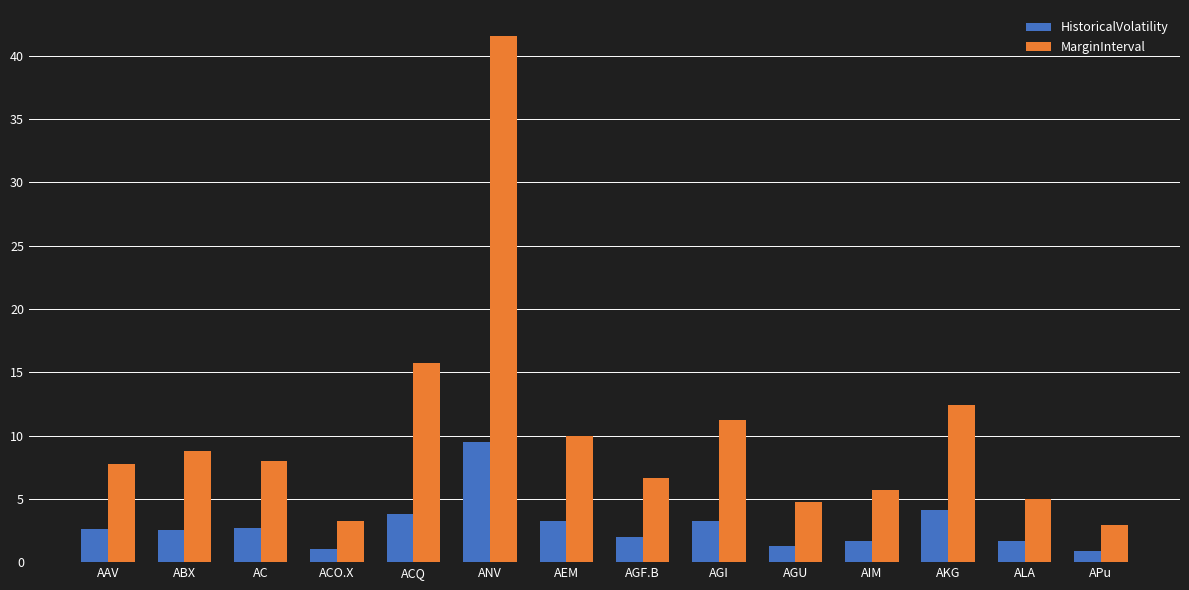

The value of MarginInterval at AKG is 12.4. True or false?

True